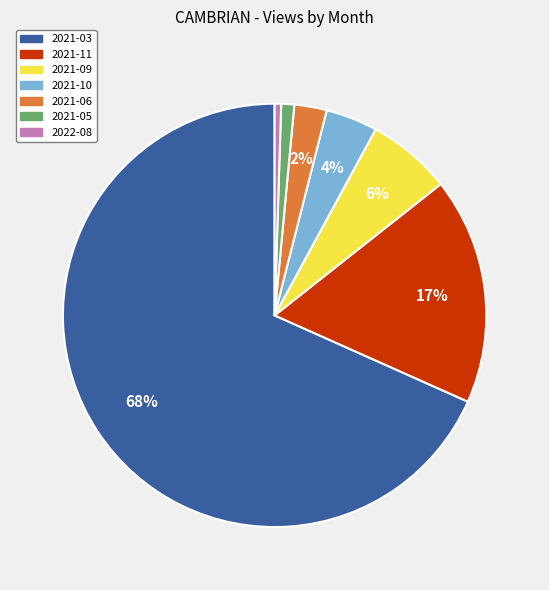

Is the sum of 2021-06 and 2021-09 greater than half?

No